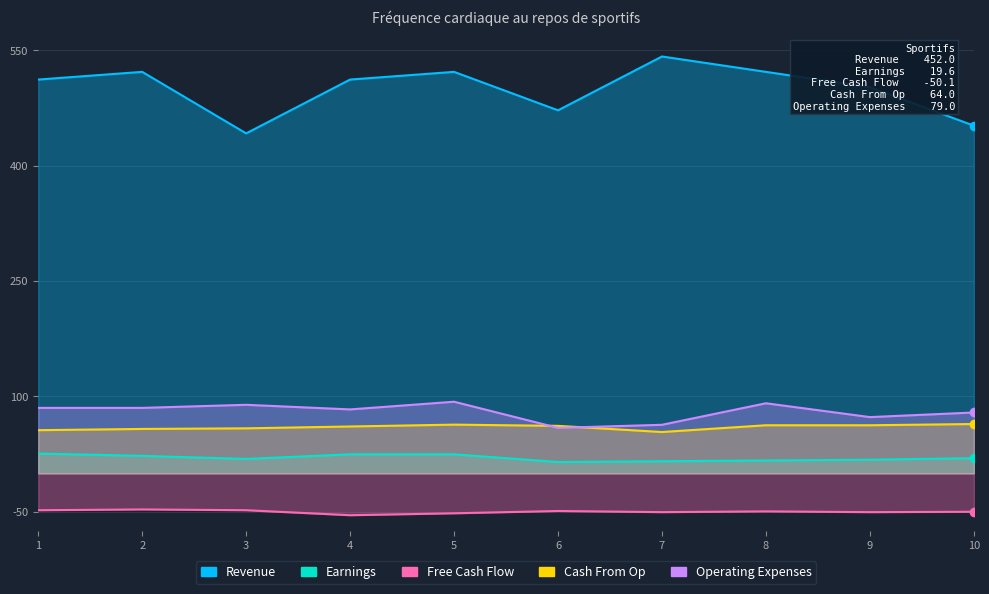

How many series are shown in this chart?

5